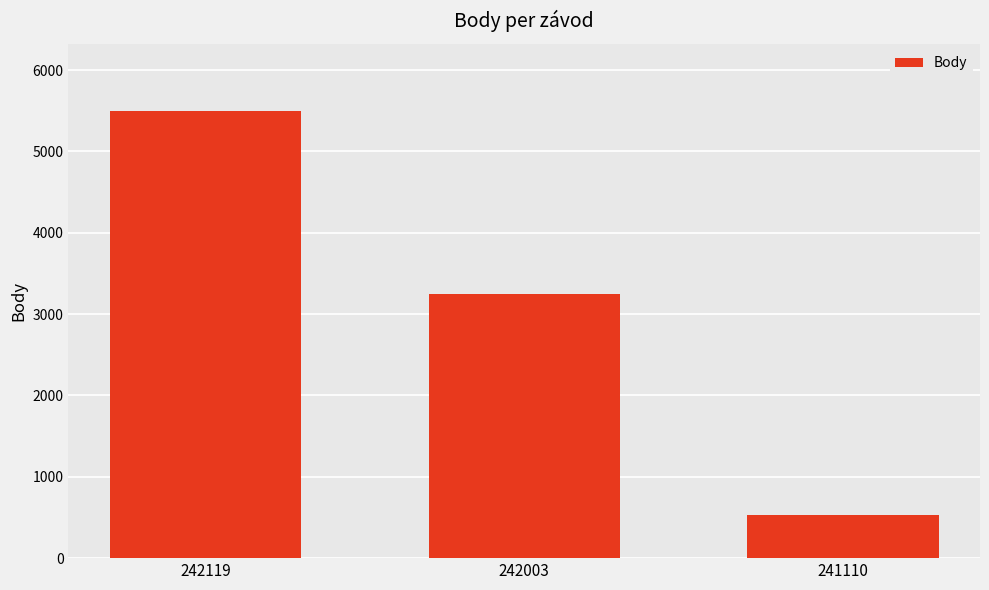

What is the difference between the maximum and second lowest values?

2248